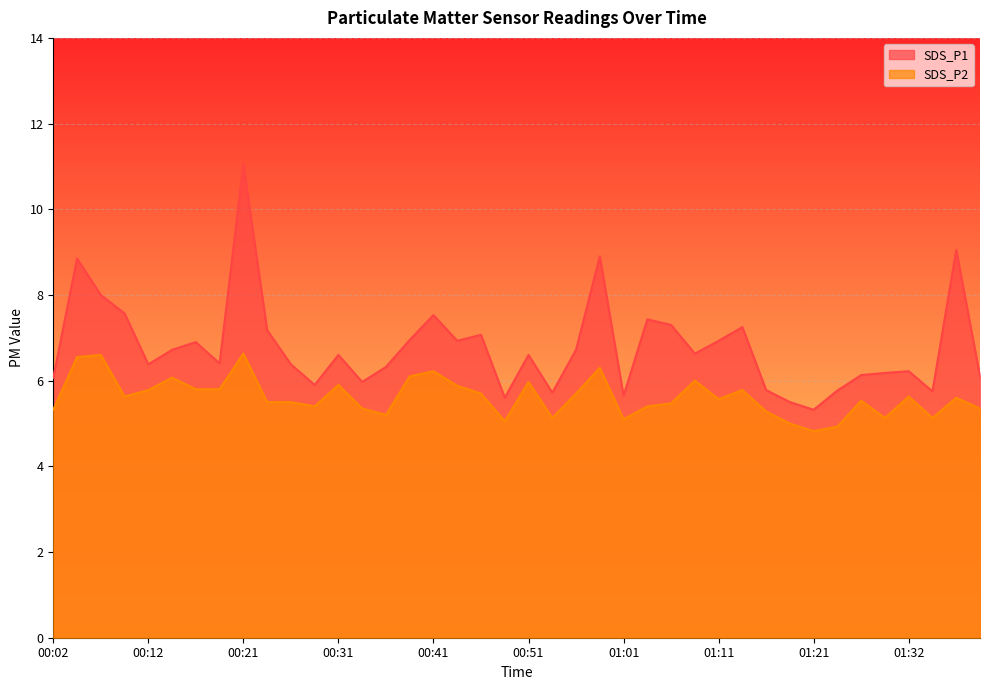

True or false: SDS_P1 has more than 0 interior local peaks.

True